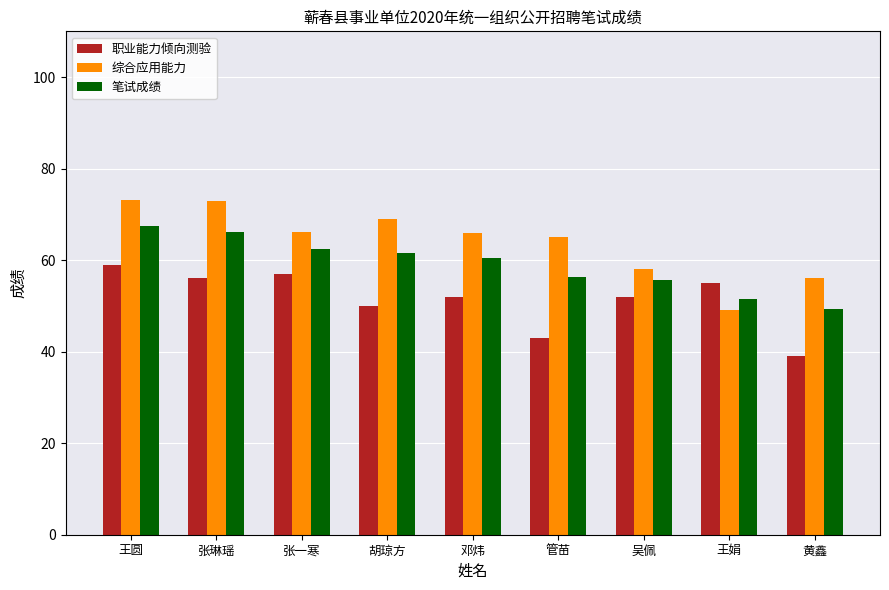

Which series has the widest spread of values?

综合应用能力